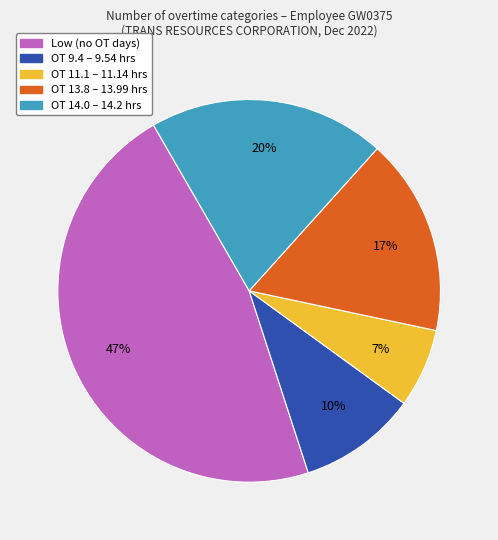

To the nearest percent, what is the average slice percentage?

20%